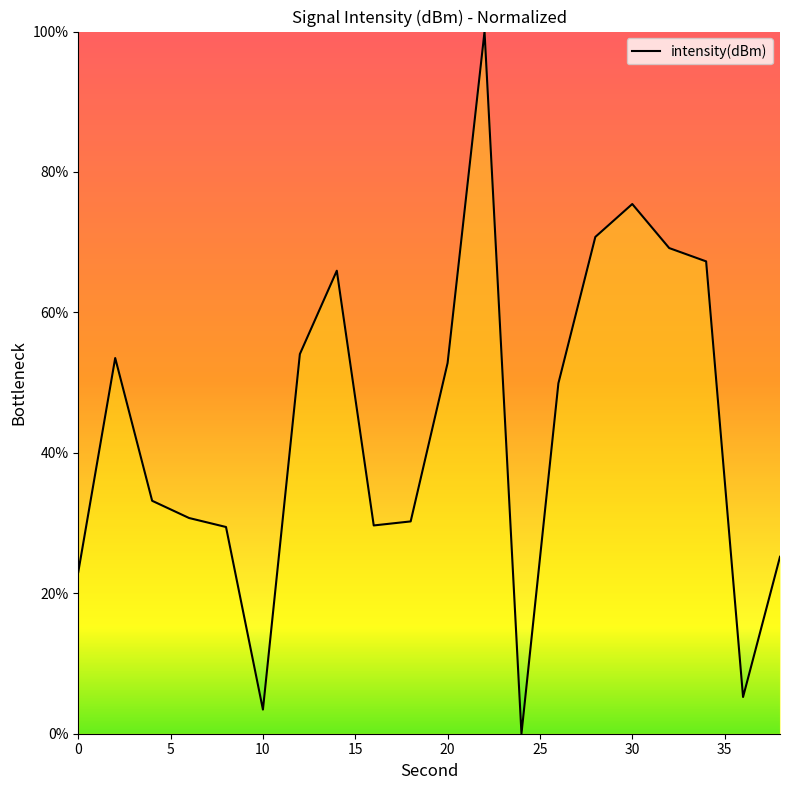

What is the difference between the maximum and minimum values?

100.0